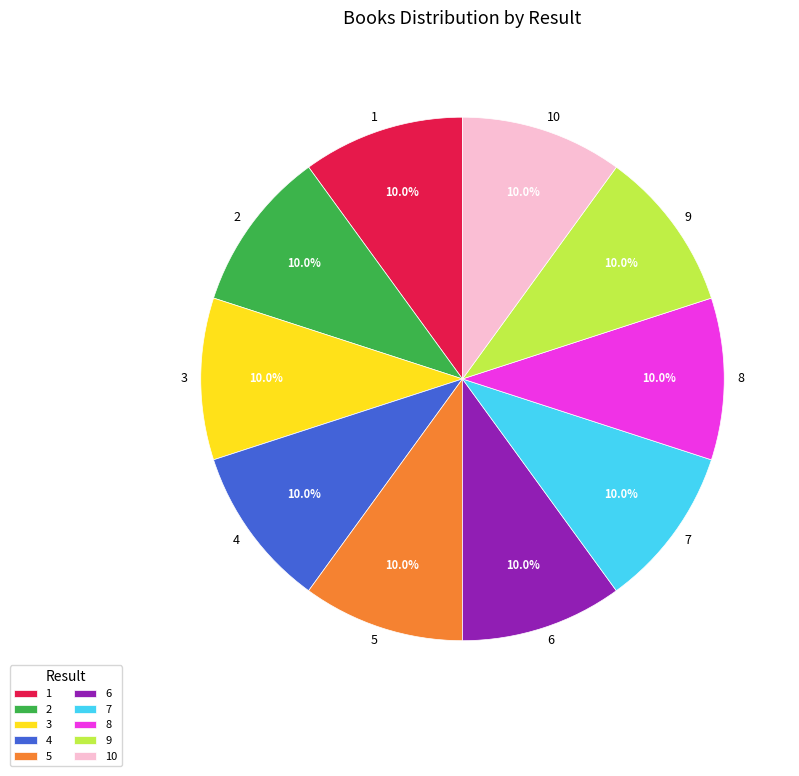

Approximately how many times larger is the value at 9 compared to 7?

1.0